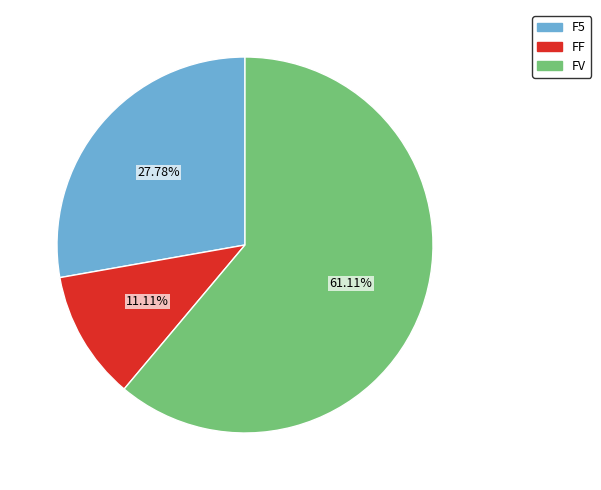

Which category has the smallest portion of the pie?

FF